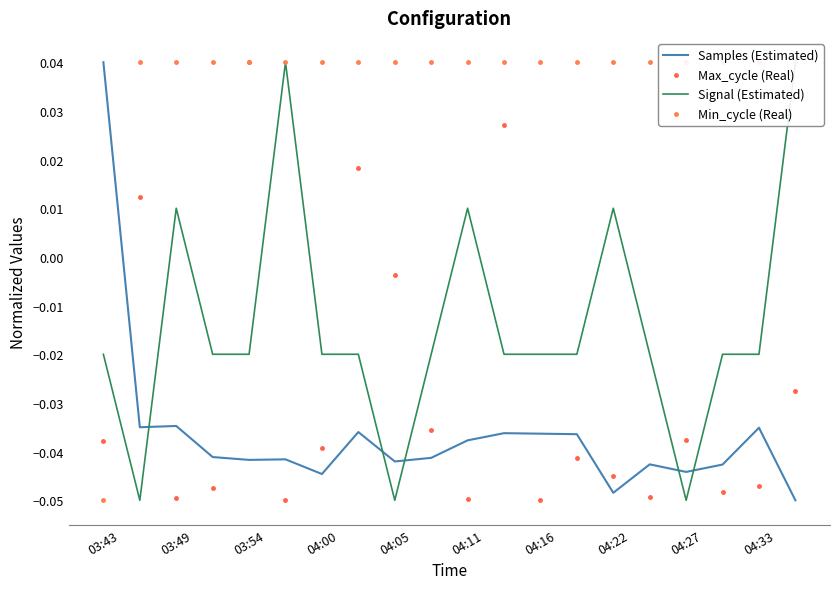

True or false: Signal (Estimated) has more than 1 points higher than both neighbors.

True